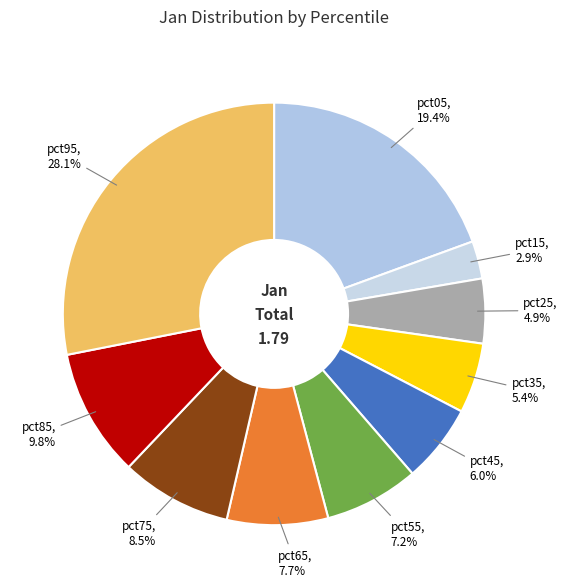

Which has a higher value, pct85 or pct35?

pct85